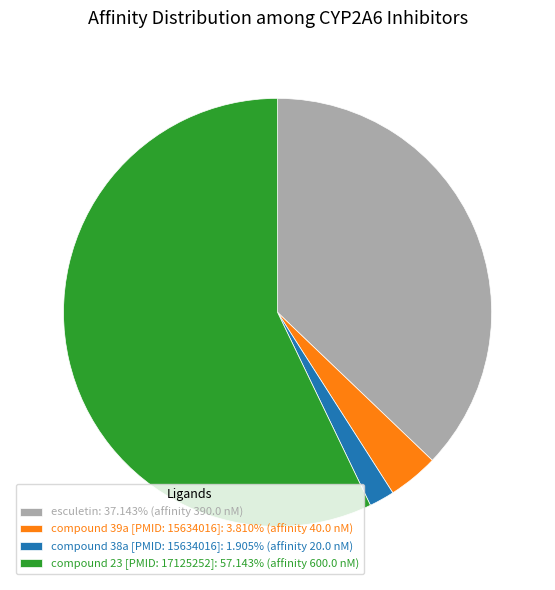

Between esculetin and compound 23 [PMID: 17125252], which is larger?

compound 23 [PMID: 17125252]